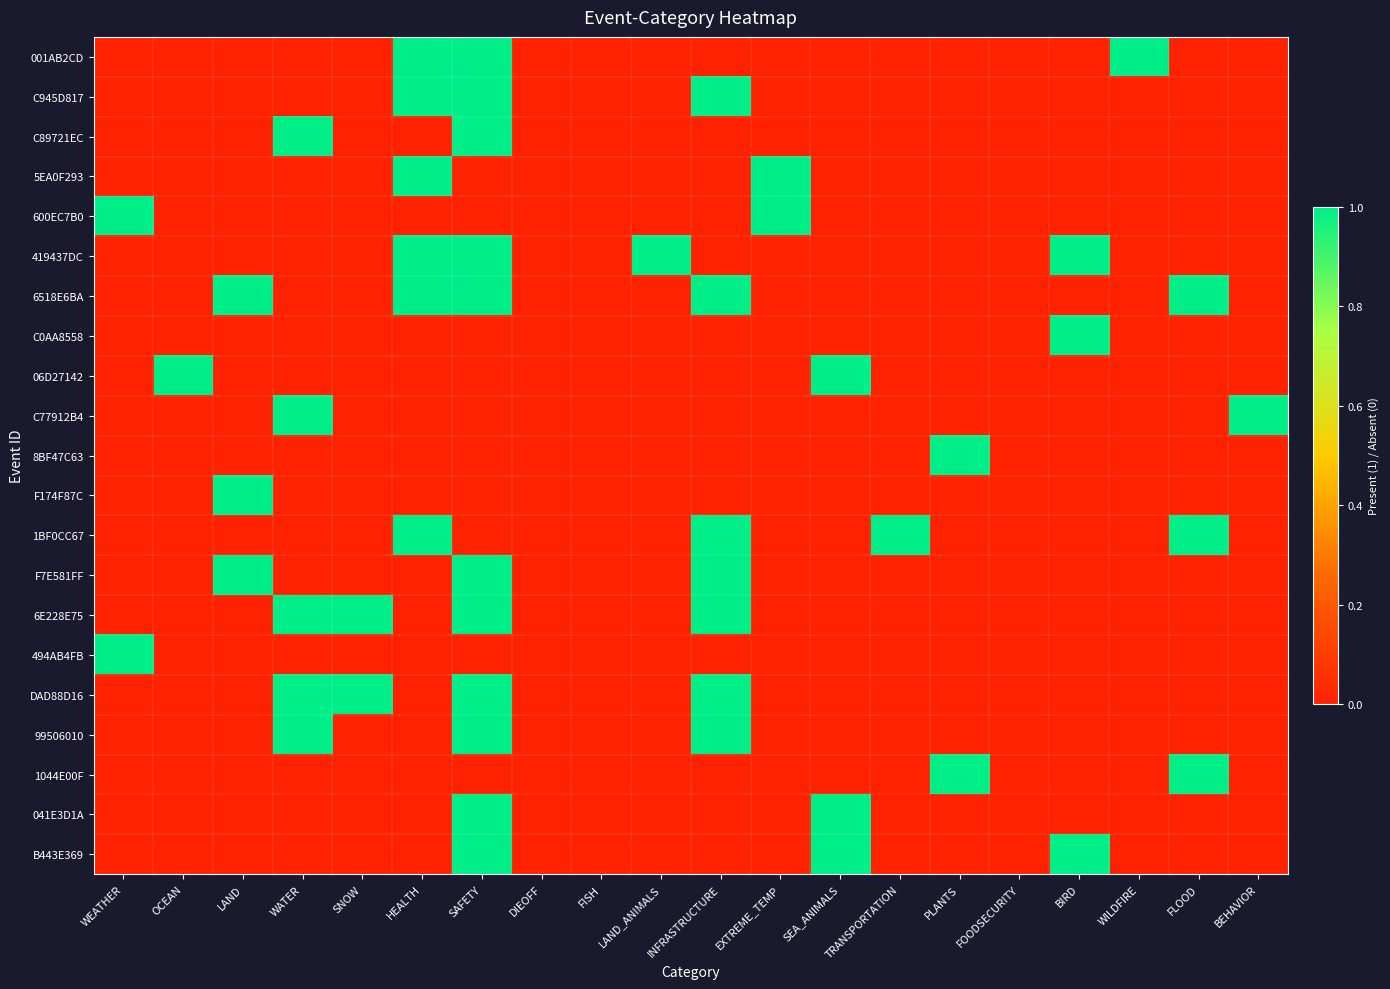

How many distinct data groups are displayed?

21